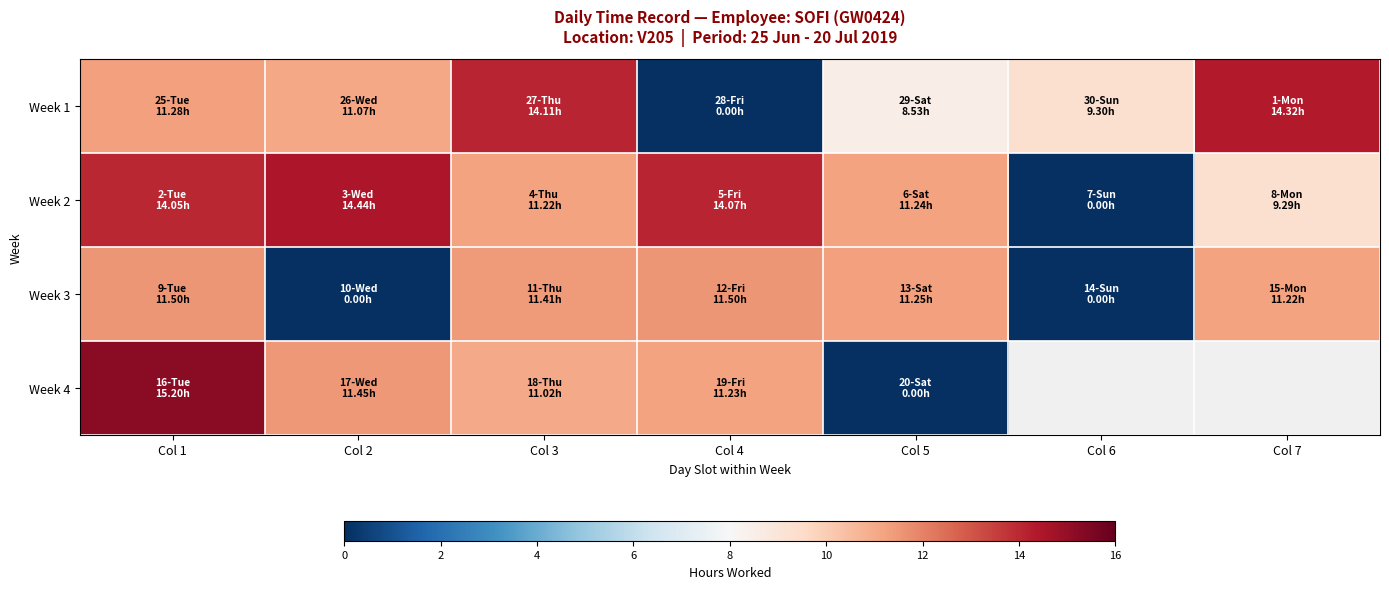

The value of Week 1 at Col 3 is 25.2. True or false?

False